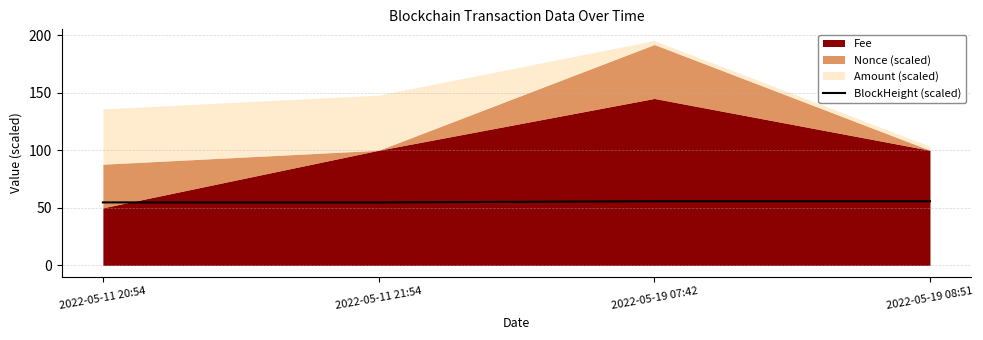

What is the minimum value for BlockHeight (scaled)?

54.7